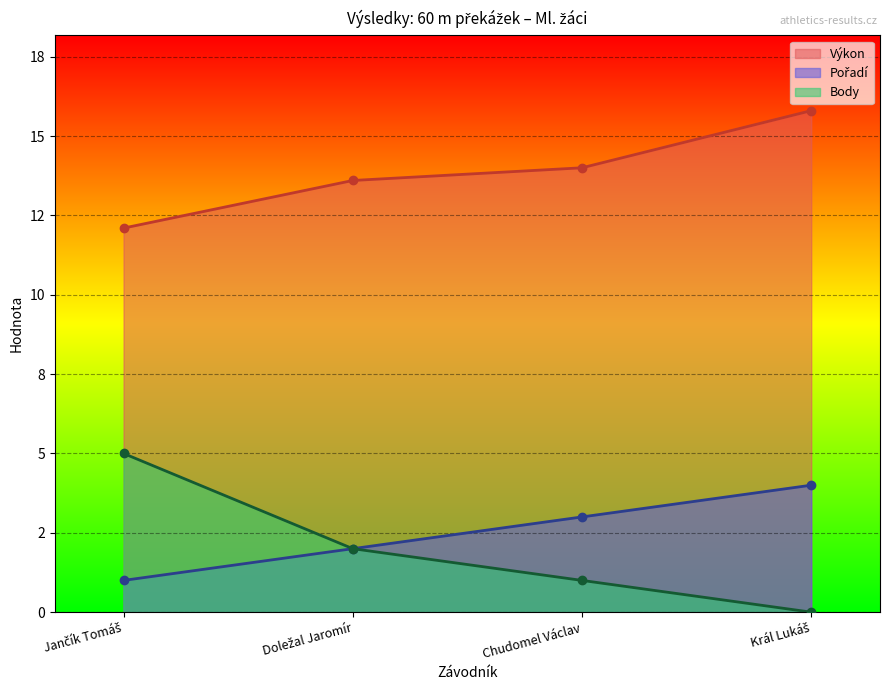

At how many categories does at least one series exceed 12?

4